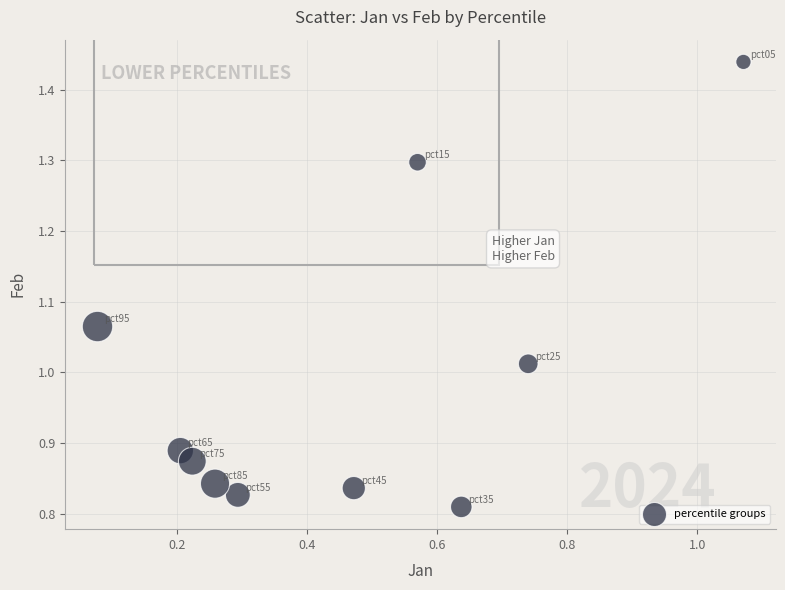

What is the range of Y values (max minus min)?

0.6